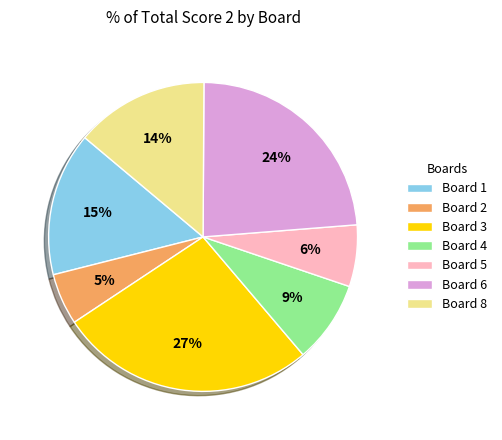

To the nearest percent, what portion does Board 2 represent?

5%